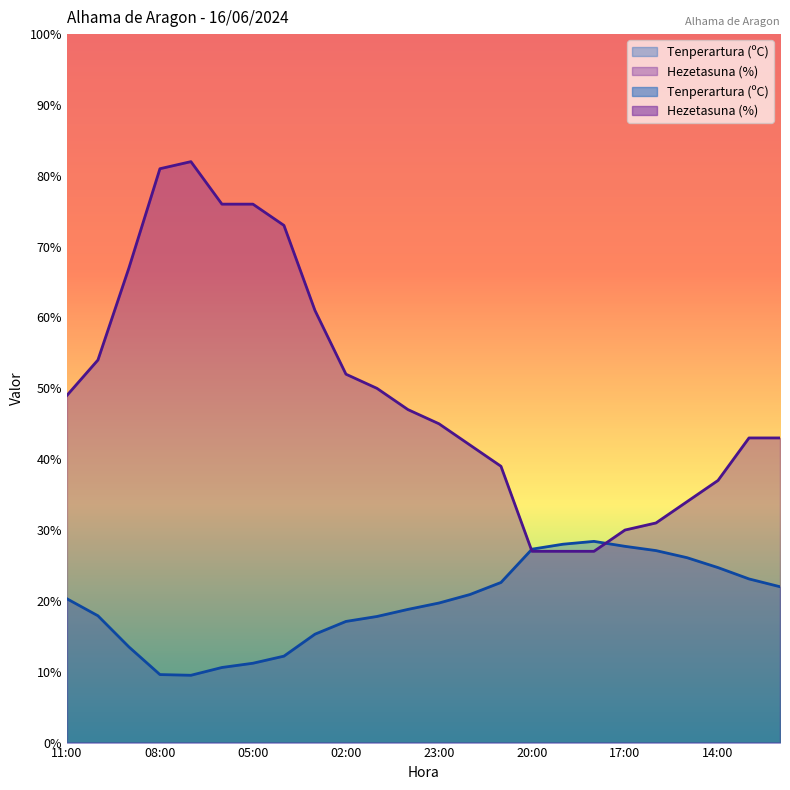

The value of Tenperartura (ºC) at 20:00 is 43.0. True or false?

False